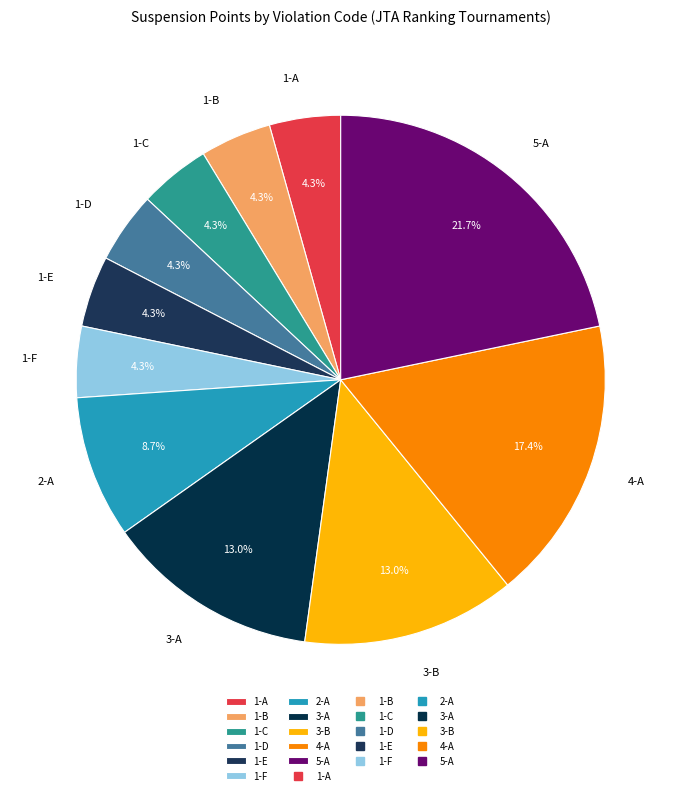

What is the ratio of the value at 4-A to the value at 3-A?

1.3